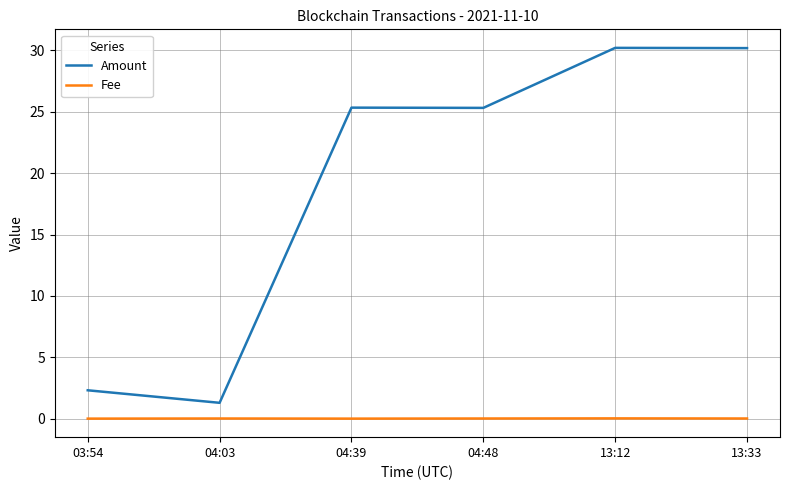

Is it true that Fee equals 0.0 at 13:12?

True